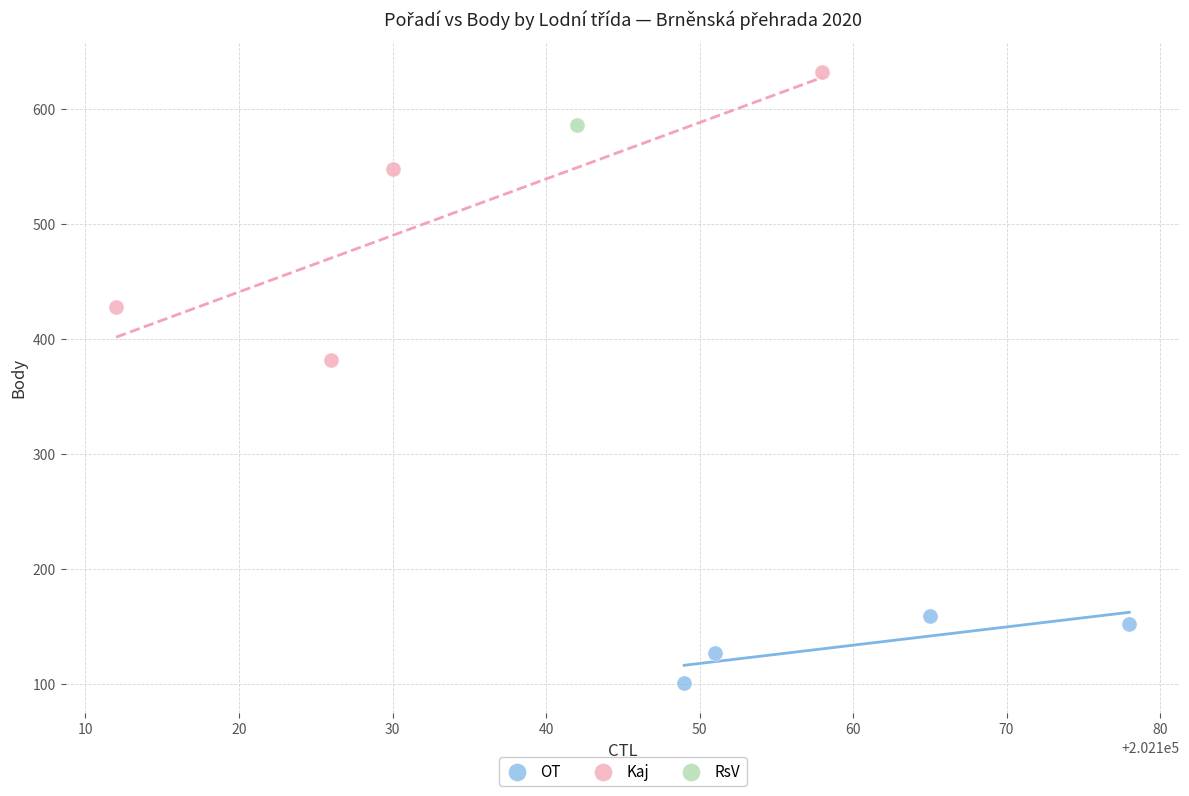

What are all the series names shown in the legend?

OT, Kaj, RsV